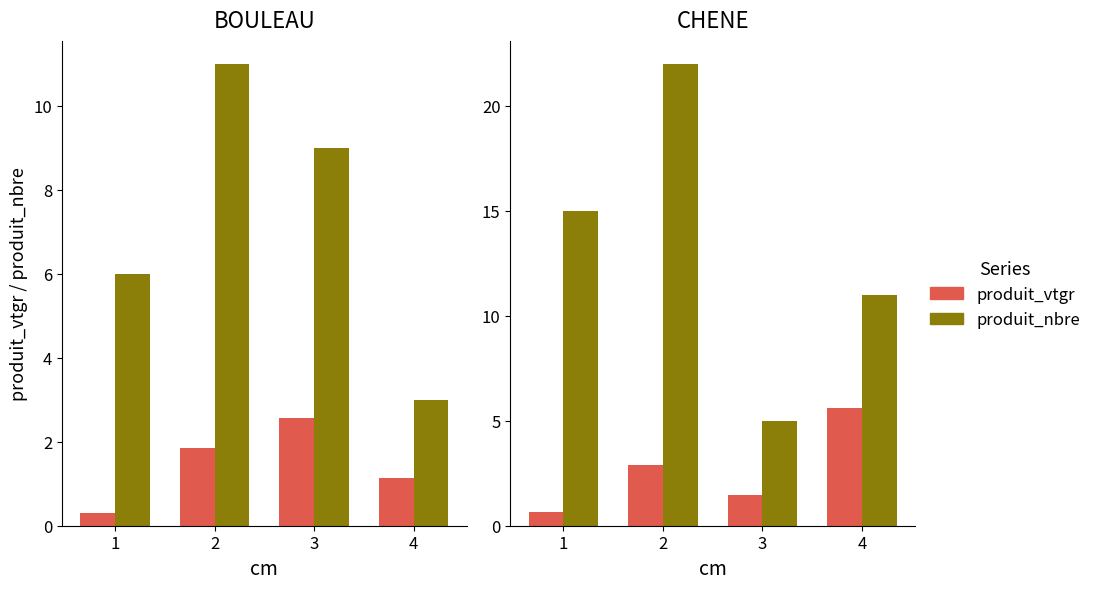

The value of produit_nbre at 1 is 20.2. True or false?

False